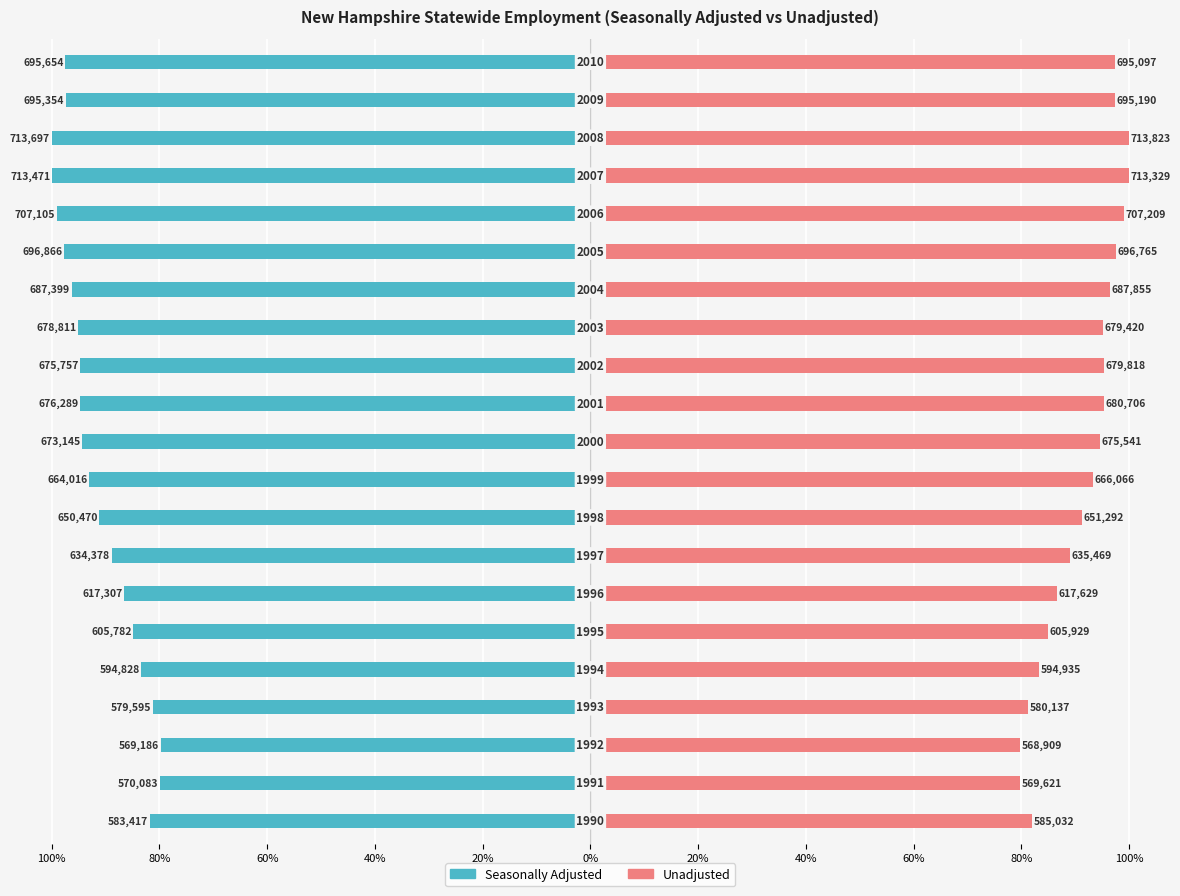

Is it true that Seasonally Adjusted equals -21.0 at 40%?

False